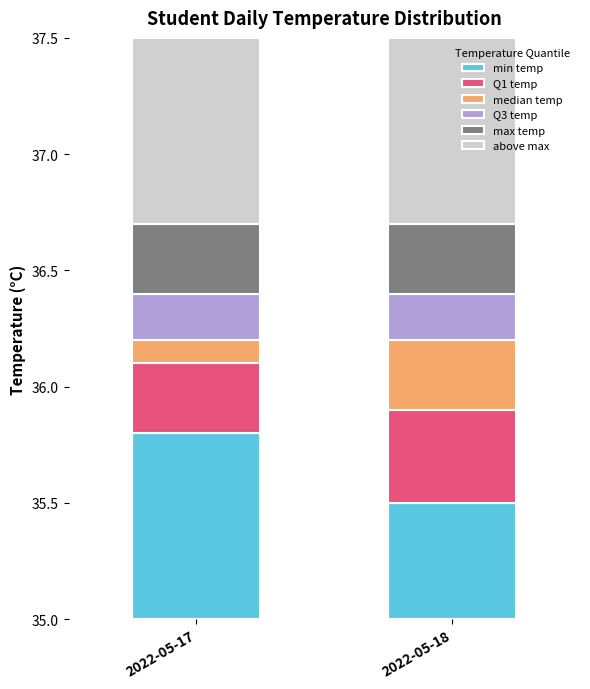

How many bars are there in each group?

6